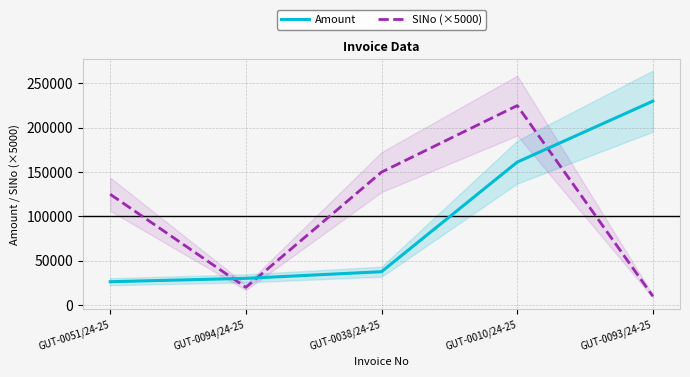

Between which two adjacent categories do SlNo (×5000) and Amount first intersect?

GUT-0051/24-25 and GUT-0094/24-25